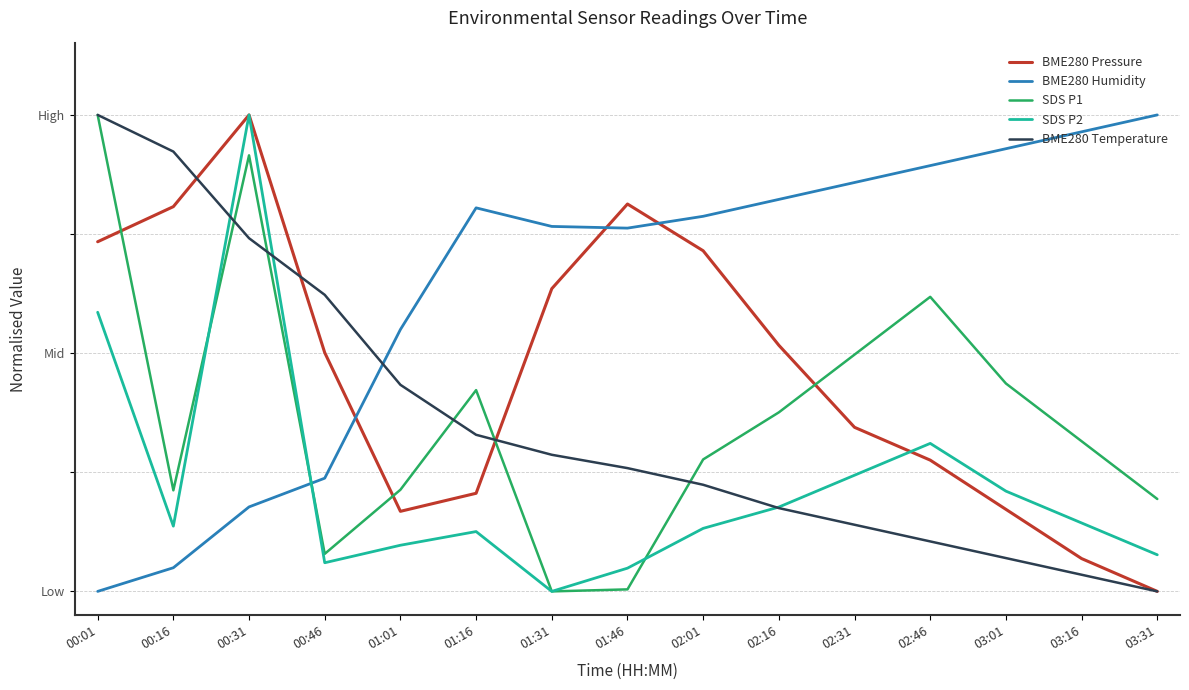

Which series has the largest total across all categories?

BME280 Humidity